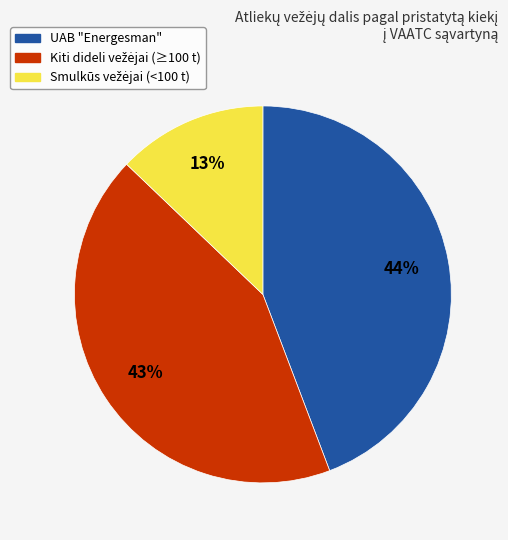

What percentage is the UAB "Energesman" slice, to the nearest percent?

44%